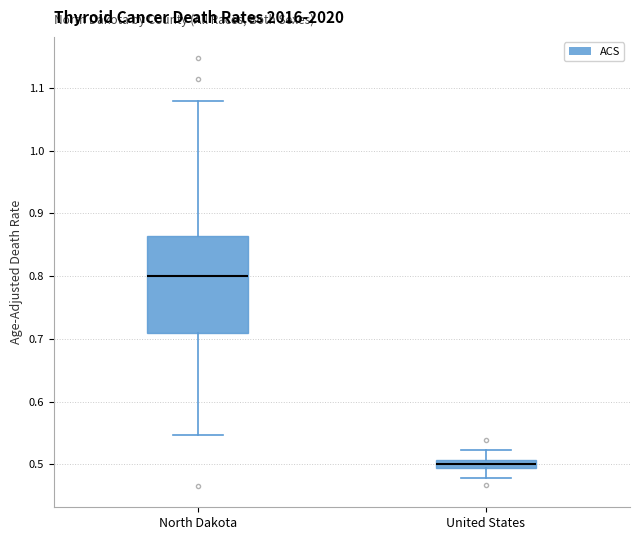

Where is the lower edge of the box for North Dakota on the y-axis? The values are not printed on the chart, so give them approximately, as read against the axis.

0.71